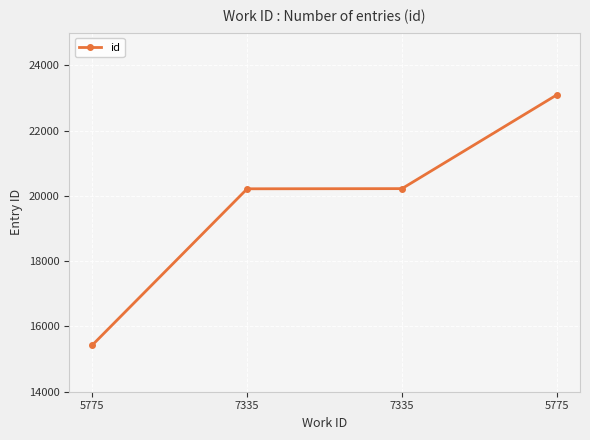

Which label corresponds to the smallest value in the chart?

5775